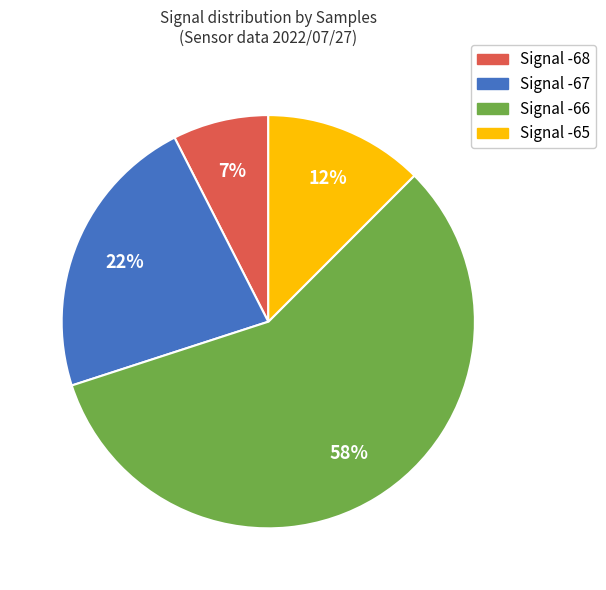

What is the ratio of the value at Signal -65 to the value at Signal -68?

1.7